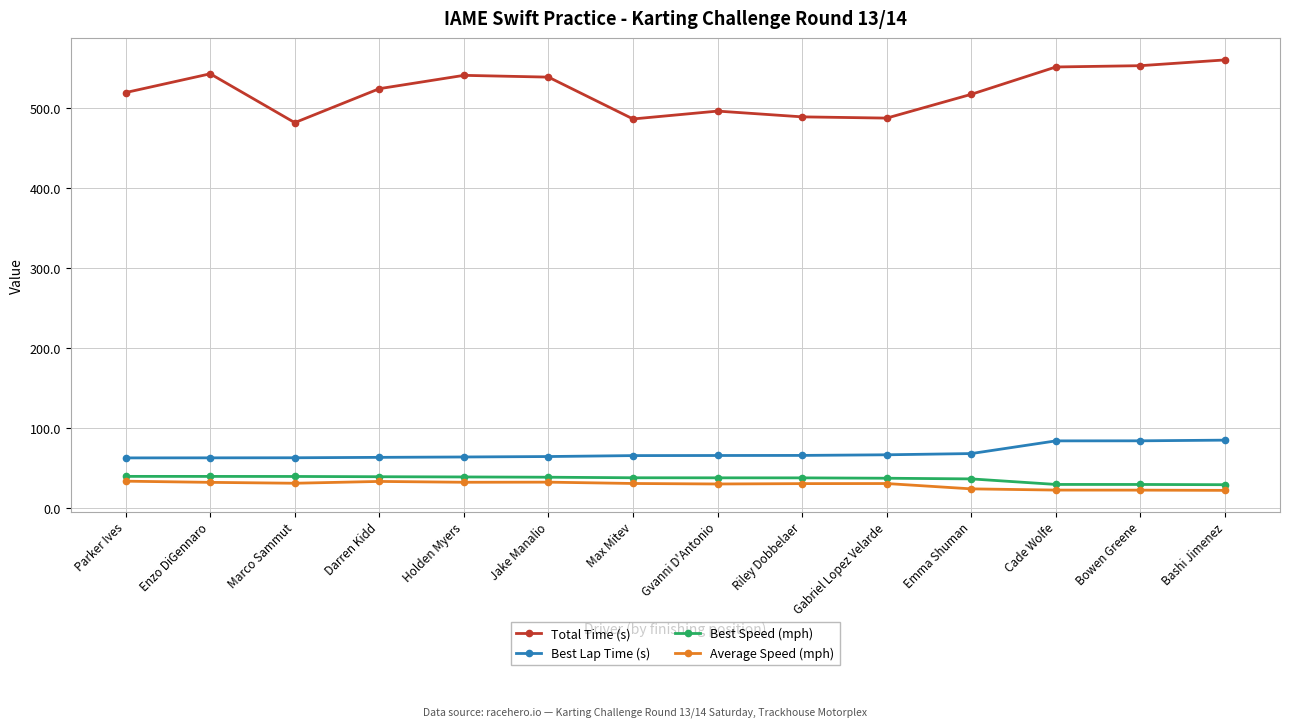

Is it true that Best Speed (mph) equals 50.1 at Cade Wolfe?

False